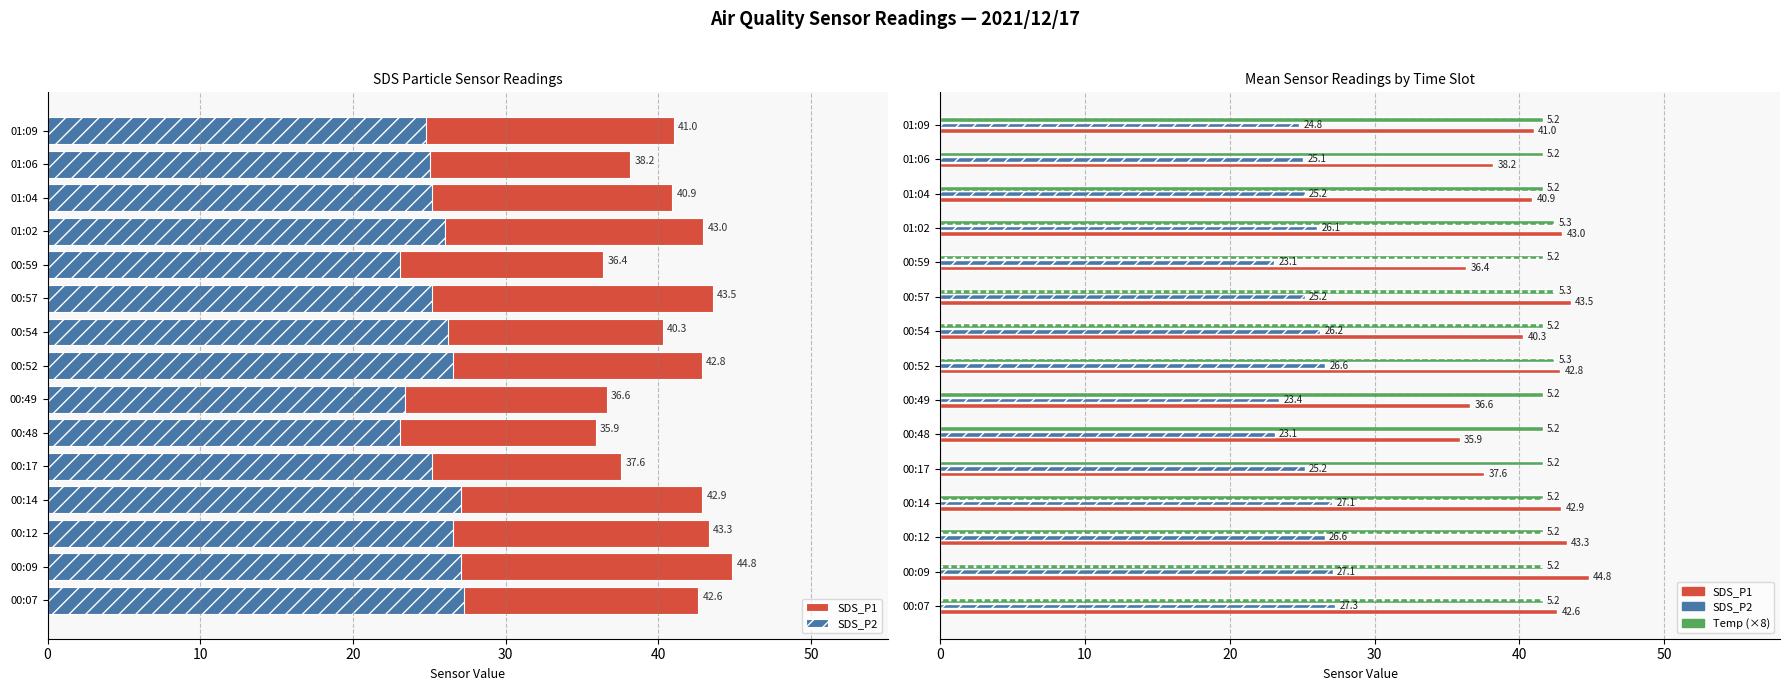

At how many categories does at least one series exceed 34?

15